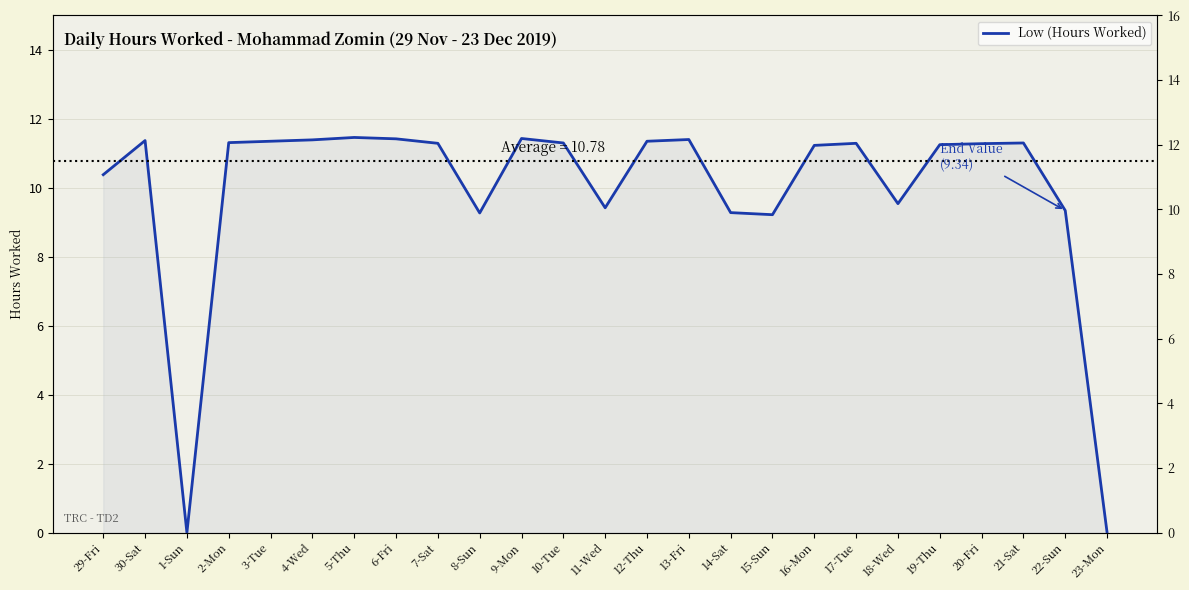

What position from the right is 19-Thu?

5